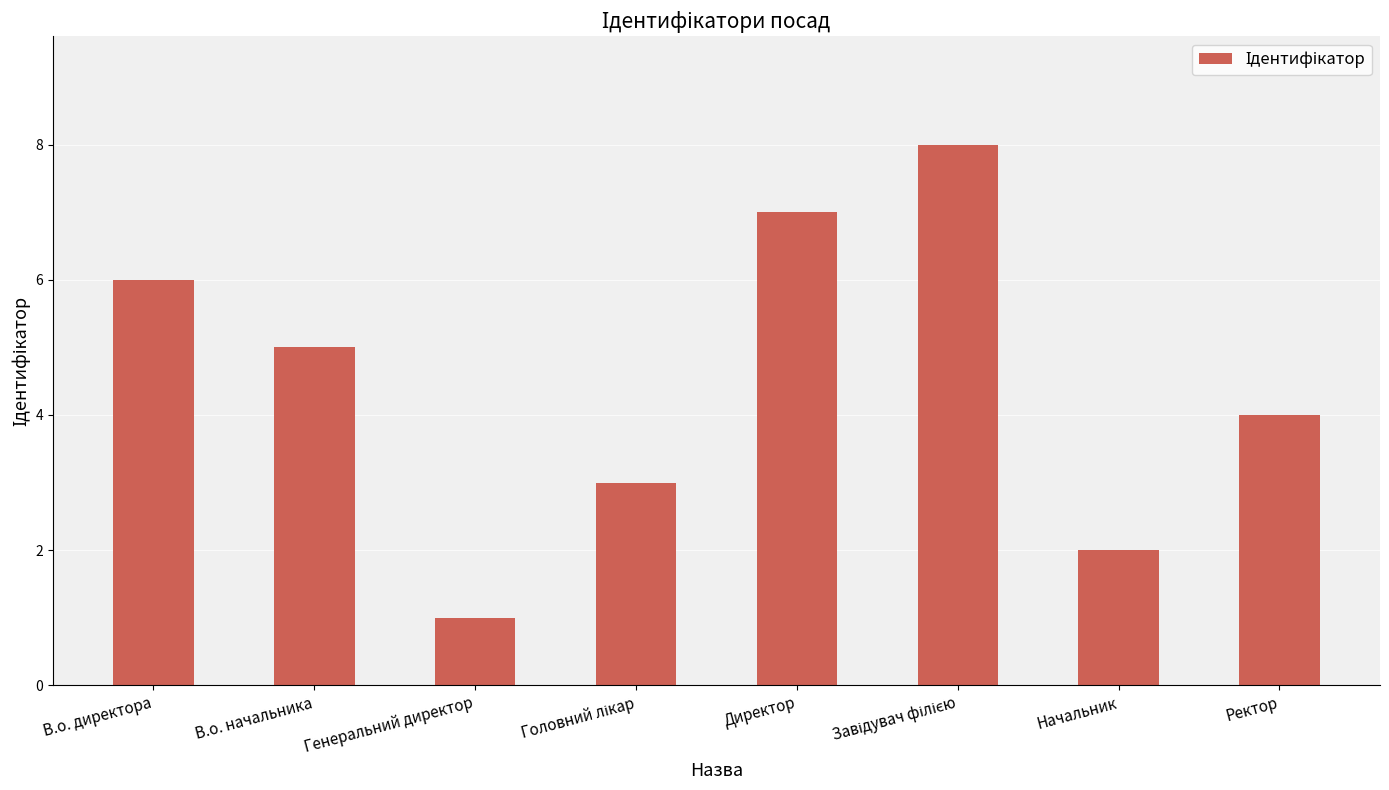

What is the maximum value shown in the chart?

8